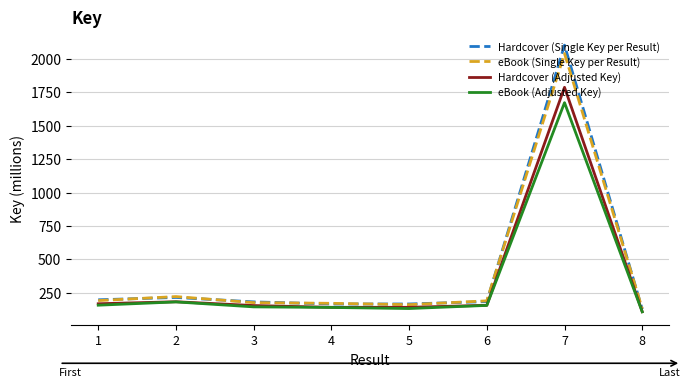

True or false: Hardcover (Single Key per Result) has more than 0 points higher than both neighbors.

True